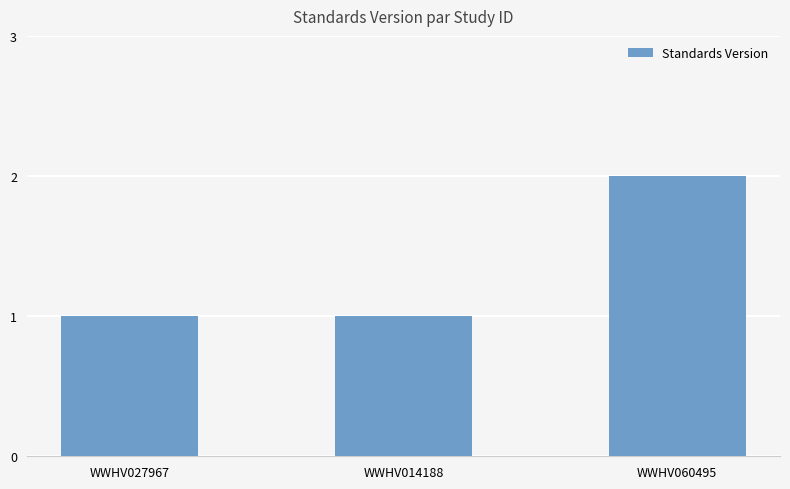

What is the ratio of the value at WWHV027967 to the value at WWHV060495?

0.5